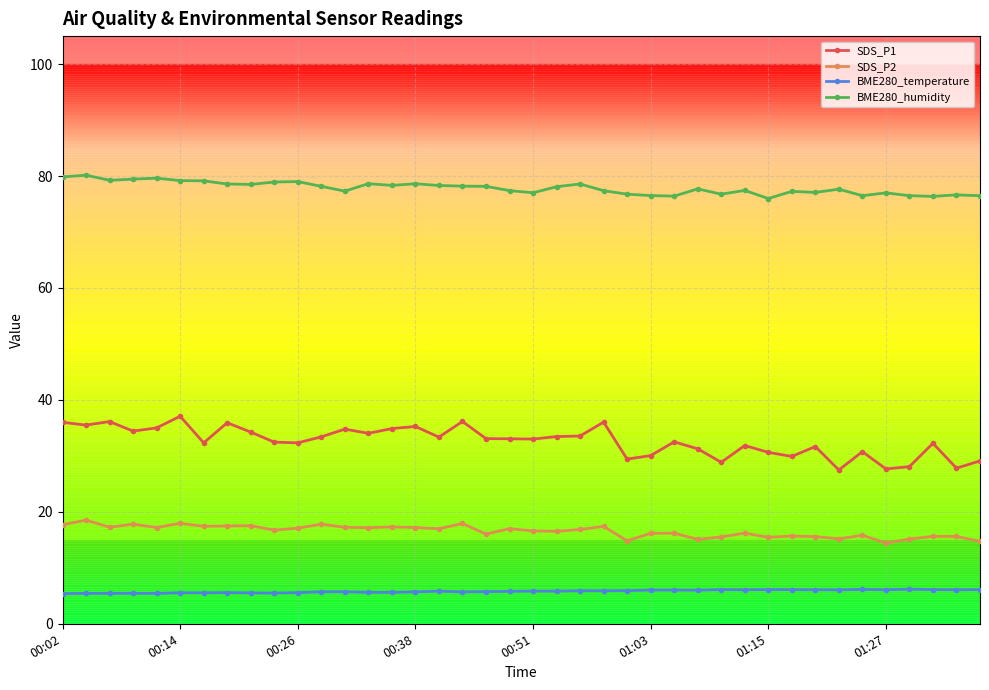

True or false: SDS_P2 has more than 2 points higher than both neighbors.

True